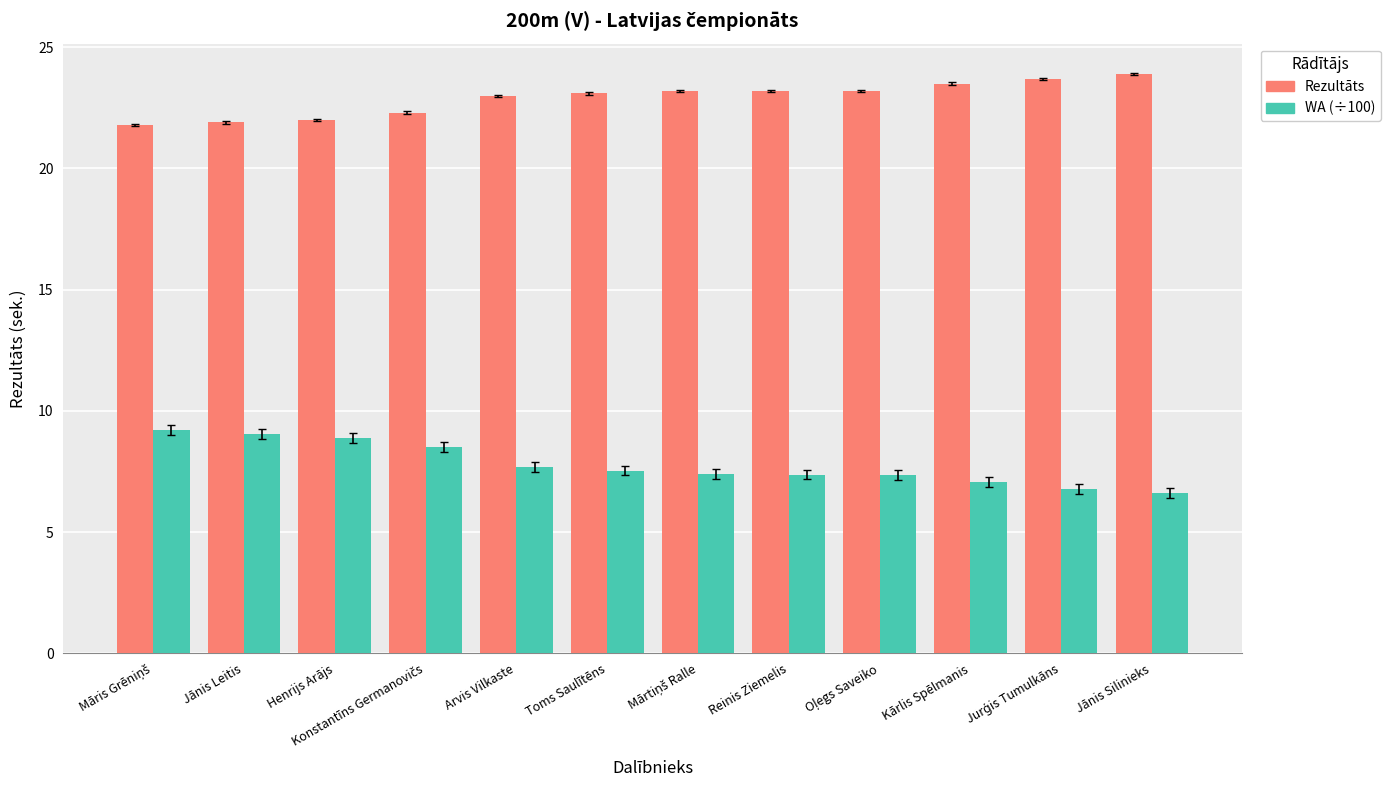

How many groups of bars are there?

12